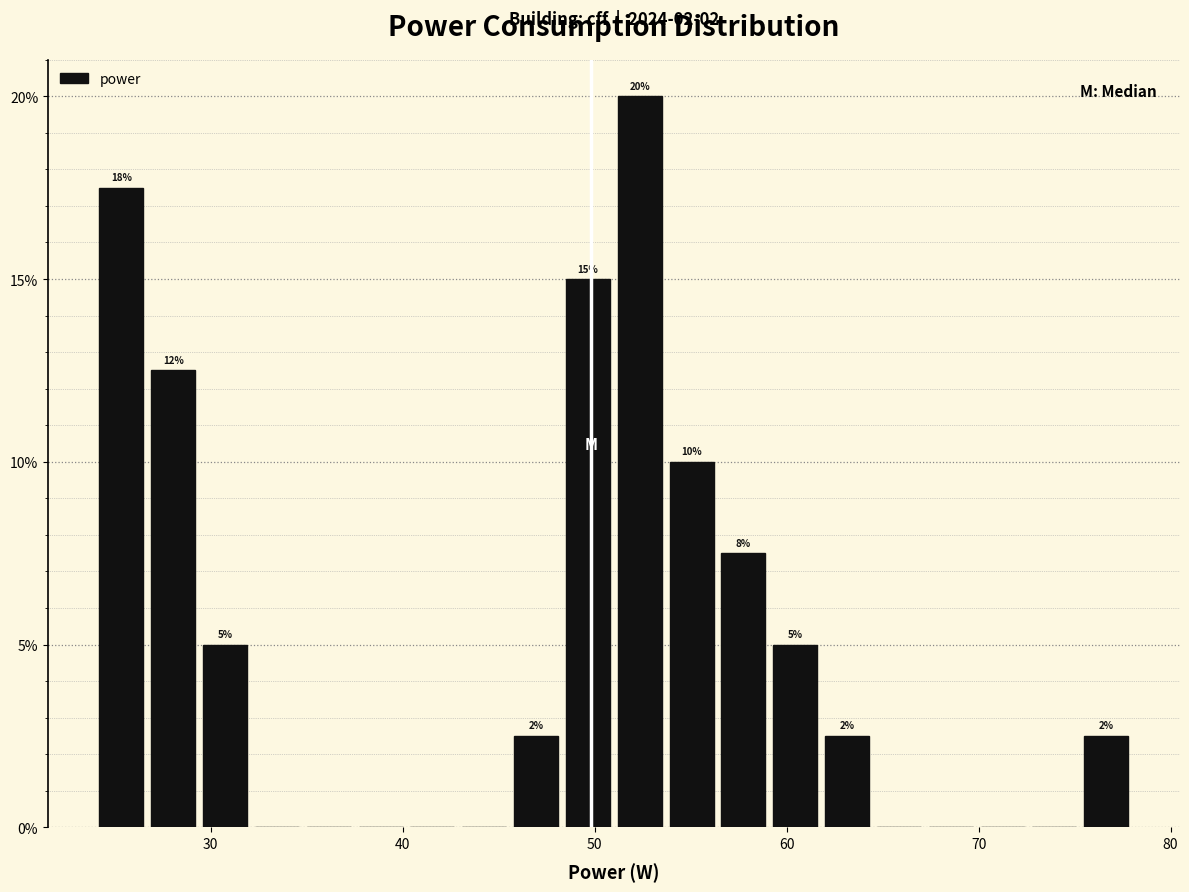

Read against the x-axis, roughly where is the centre of the tallest bar?

52